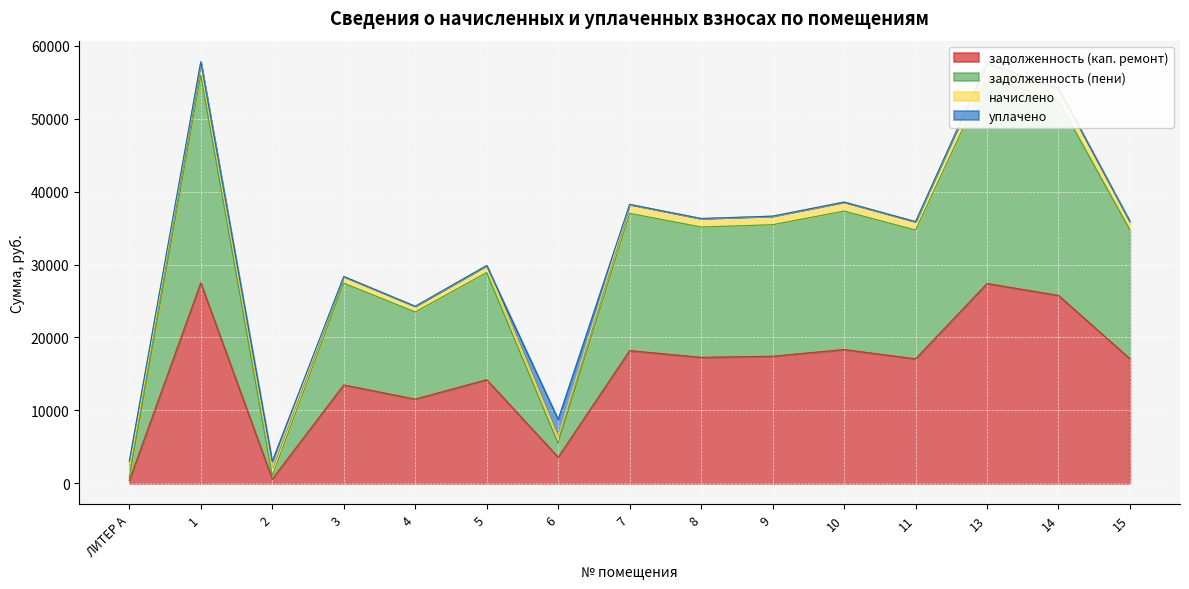

Is it true that задолженность (пени) equals 55938.9 at 1?

True